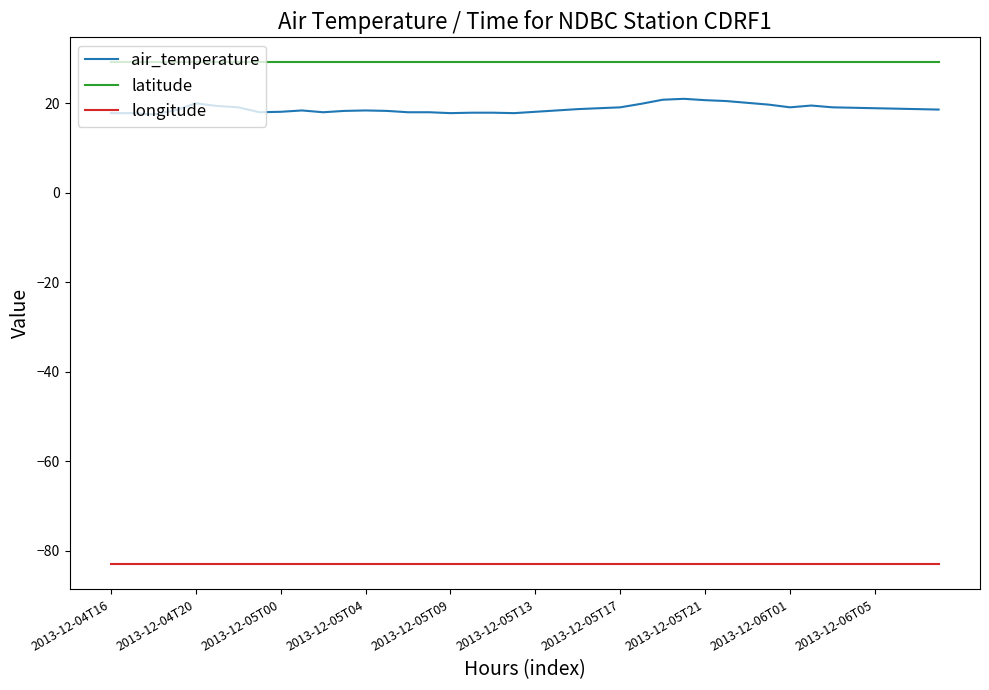

What is the sum of all latitude values?

1165.4